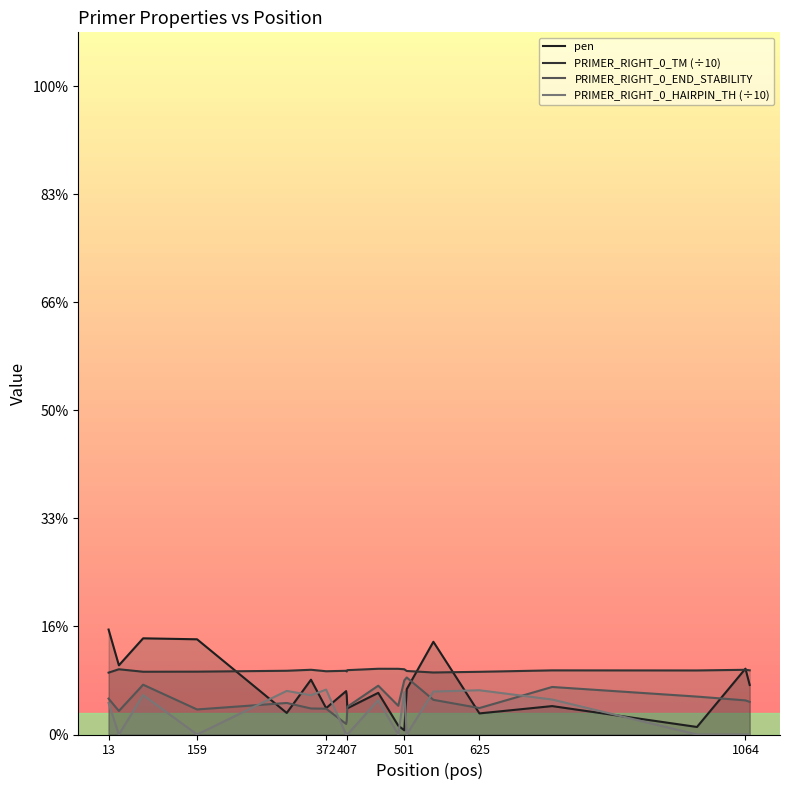

The value of PRIMER_RIGHT_0_TM (÷10) at 625 is 6.0. True or false?

True